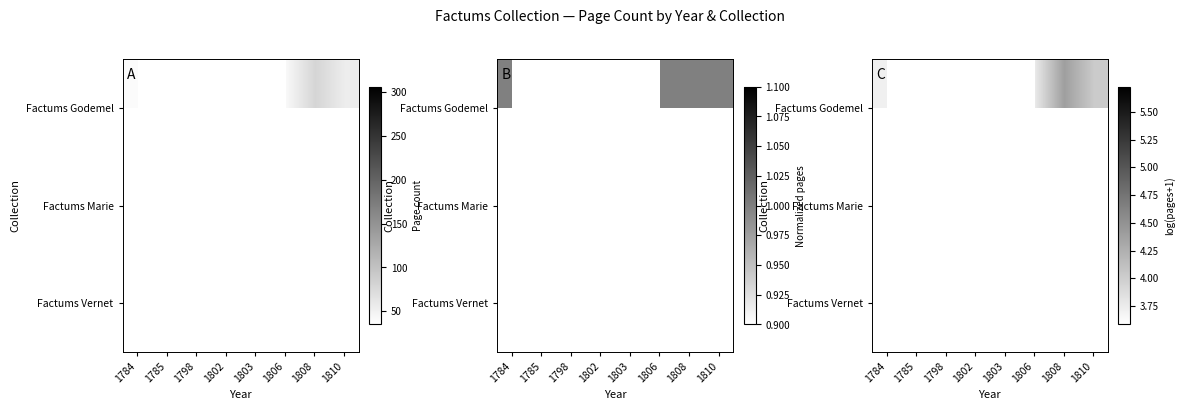

Between 1806 and 1810, which series saw the biggest shift?

Factums Godemel